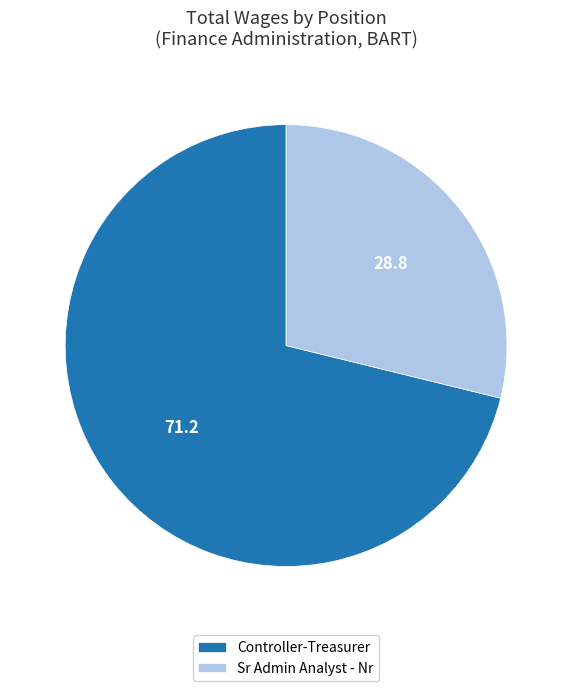

What is the largest slice in the pie chart?

Controller-Treasurer